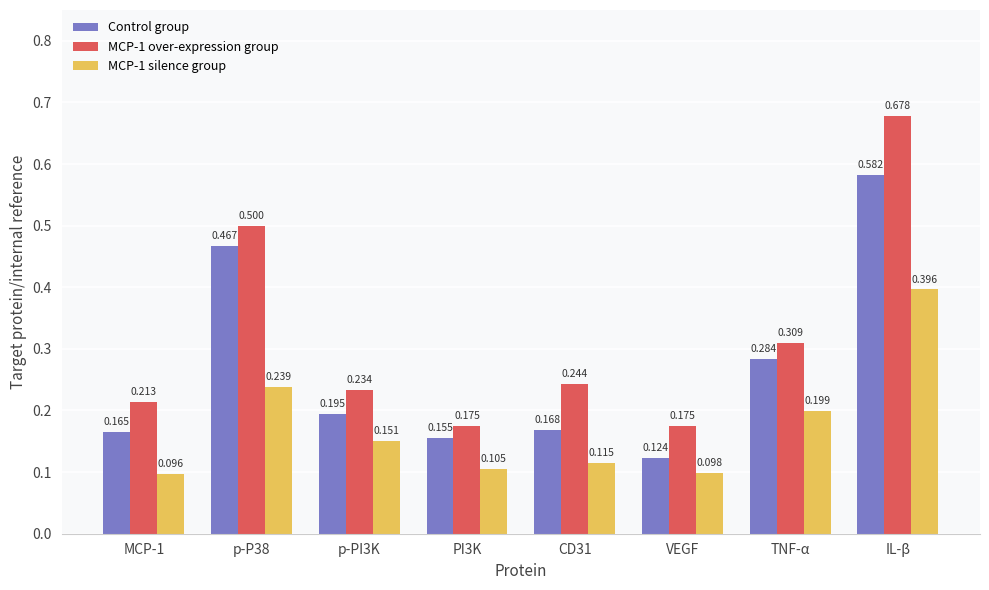

What position from the left is TNF-α?

7